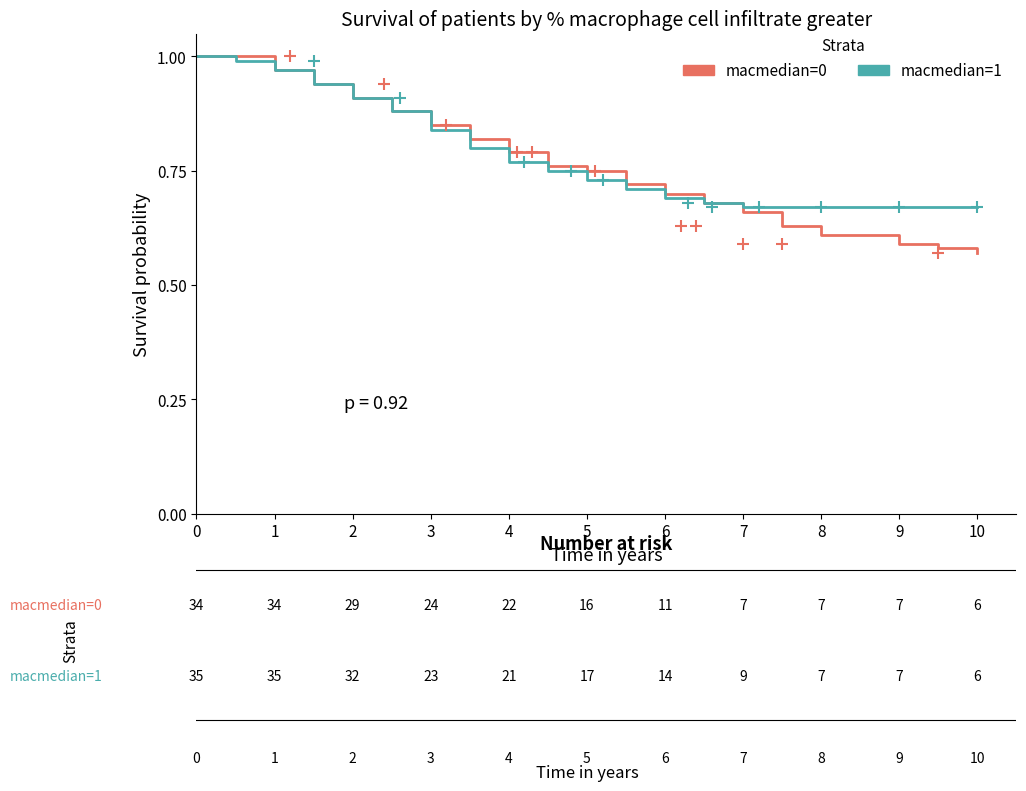

Which series has the widest spread of values?

macmedian=0